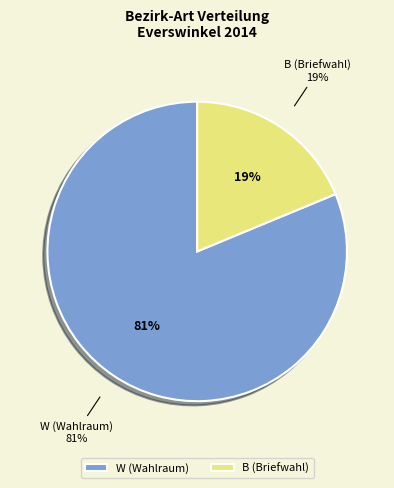

Approximately how many times larger is the value at W compared to B?

4.3